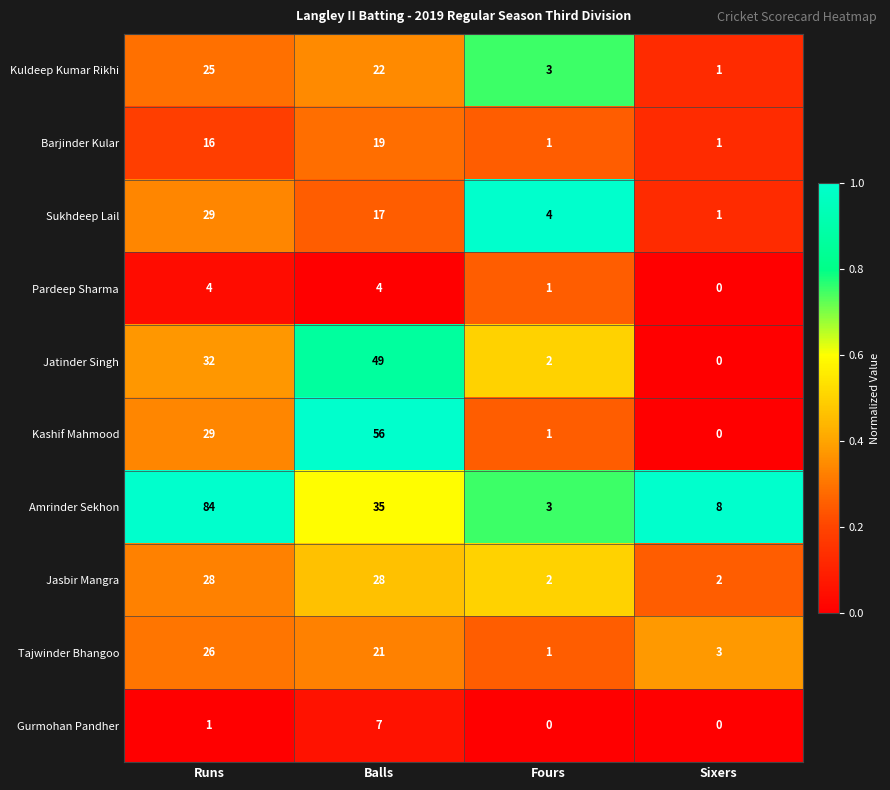

What is the highest value of the Jatinder Singh series?

49